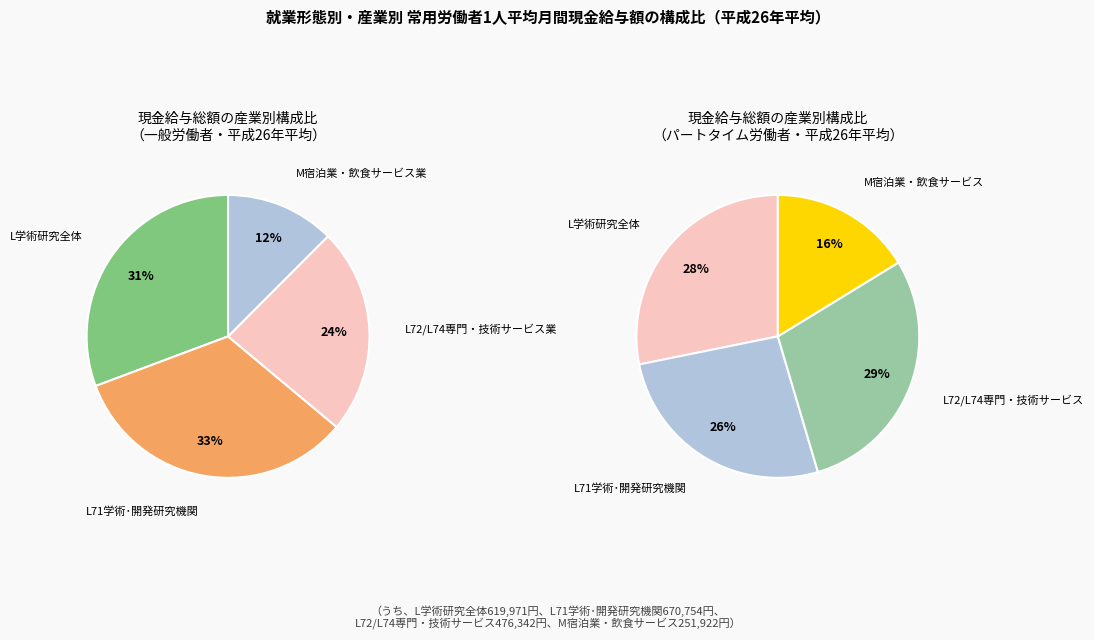

What is the total percentage of 2 and 0?

54.3%